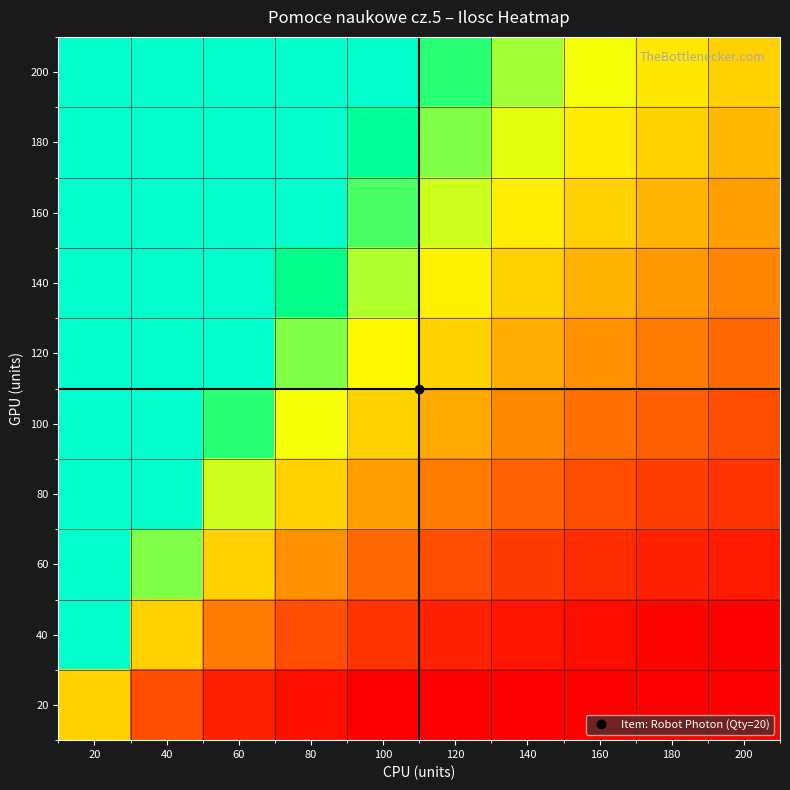

What is the total value across all series at 100?

11.0